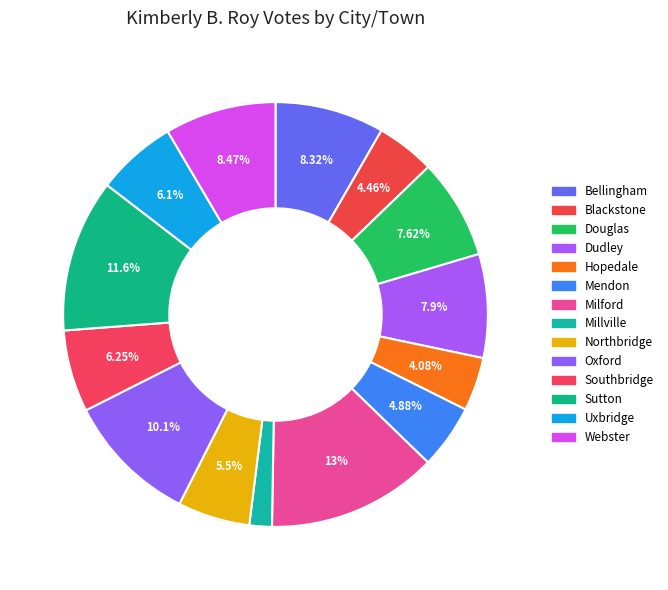

What percentage is the Mendon slice, to the nearest percent?

5%